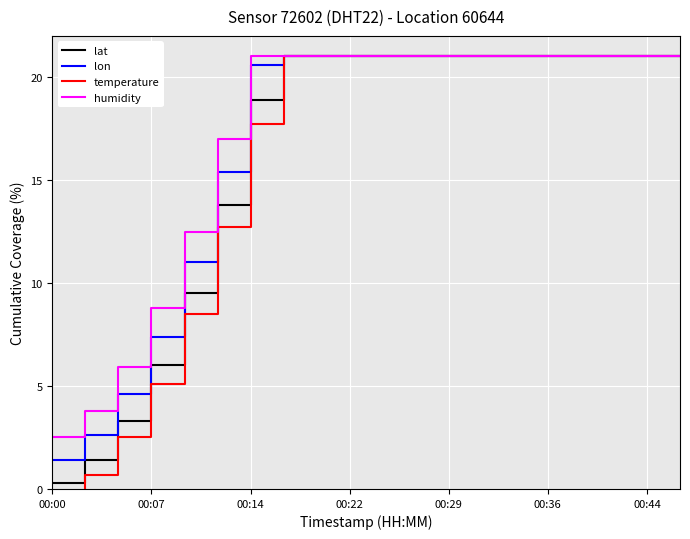

Does the chart display data point markers on the line(s)?

No